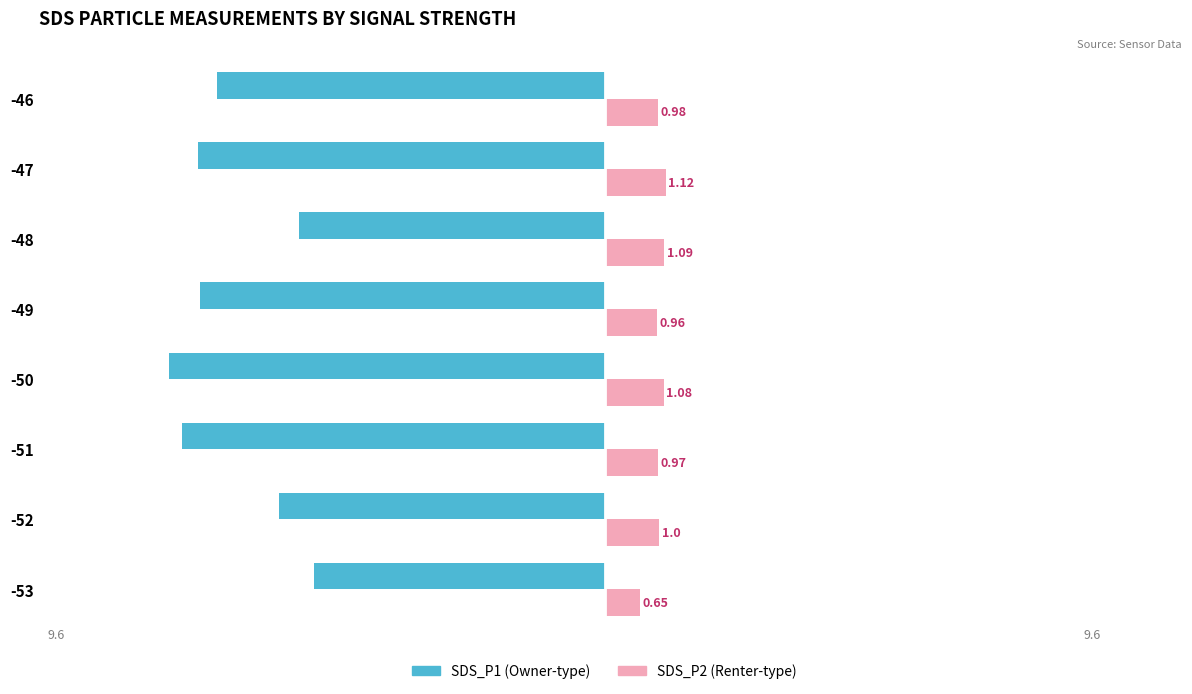

Reading left to right, transcribe all the data shown in this chart.

SDS_P1: -5.3	-6.0	-7.8	-8.0	-7.4	-5.6	-7.5	-7.1
SDS_P2: 0.7	1.0	1.0	1.1	1.0	1.1	1.1	1.0